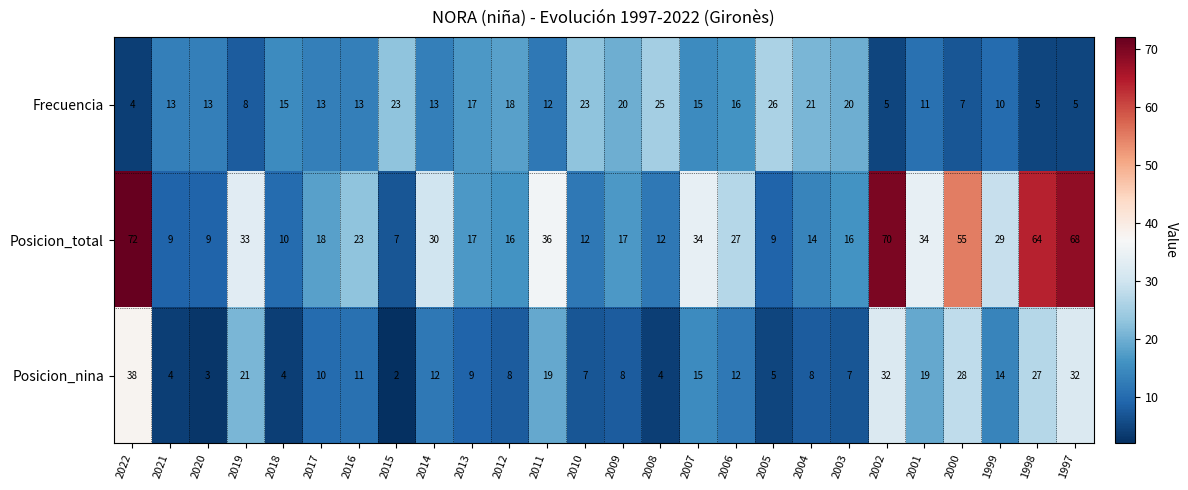

What is the minimum value shown in the chart?

2